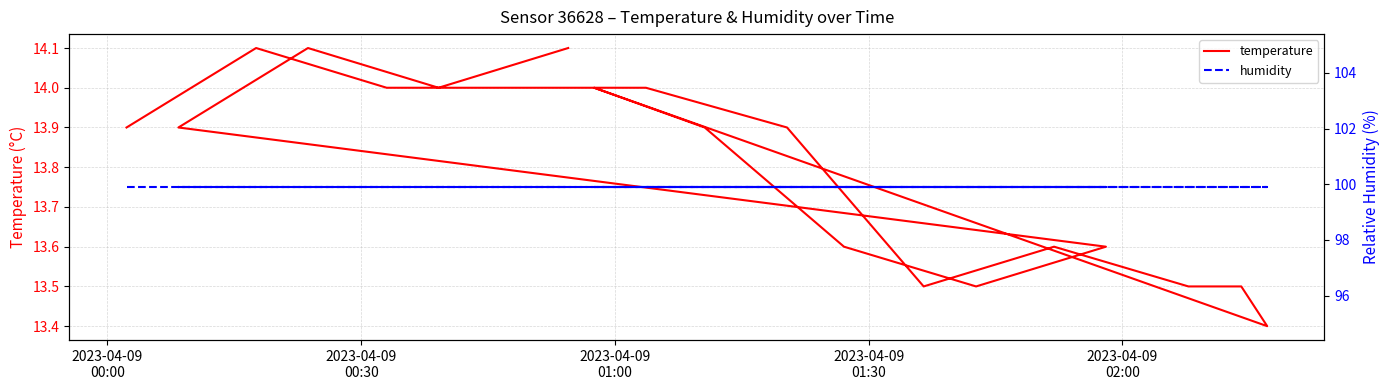

The temperature series shows 14.1 at 2023-04-09
00:30. True or false?

True